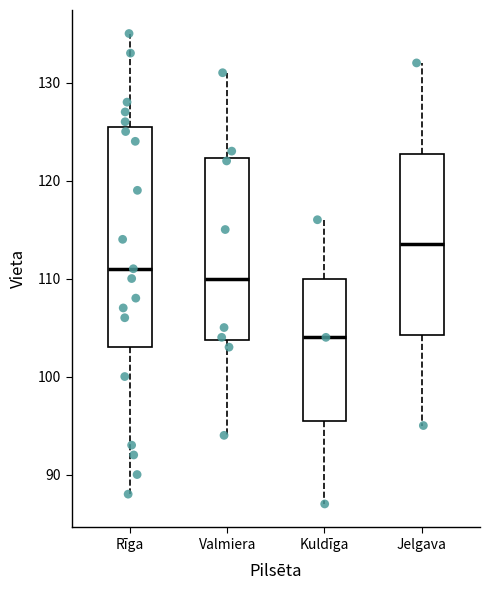

Reading left to right, read every box against the y-axis: the position of its median line, the range the box covers, and the ends of its whiskers. The values are not printed on the chart, so give them approximately, as read against the axis.

Rīga: median 111, box 103 to 126, whiskers 88 to 135
Valmiera: median 110, box 104 to 122, whiskers 94 to 131
Kuldīga: median 104, box 96 to 110, whiskers 87 to 116
Jelgava: median 114, box 104 to 123, whiskers 95 to 132